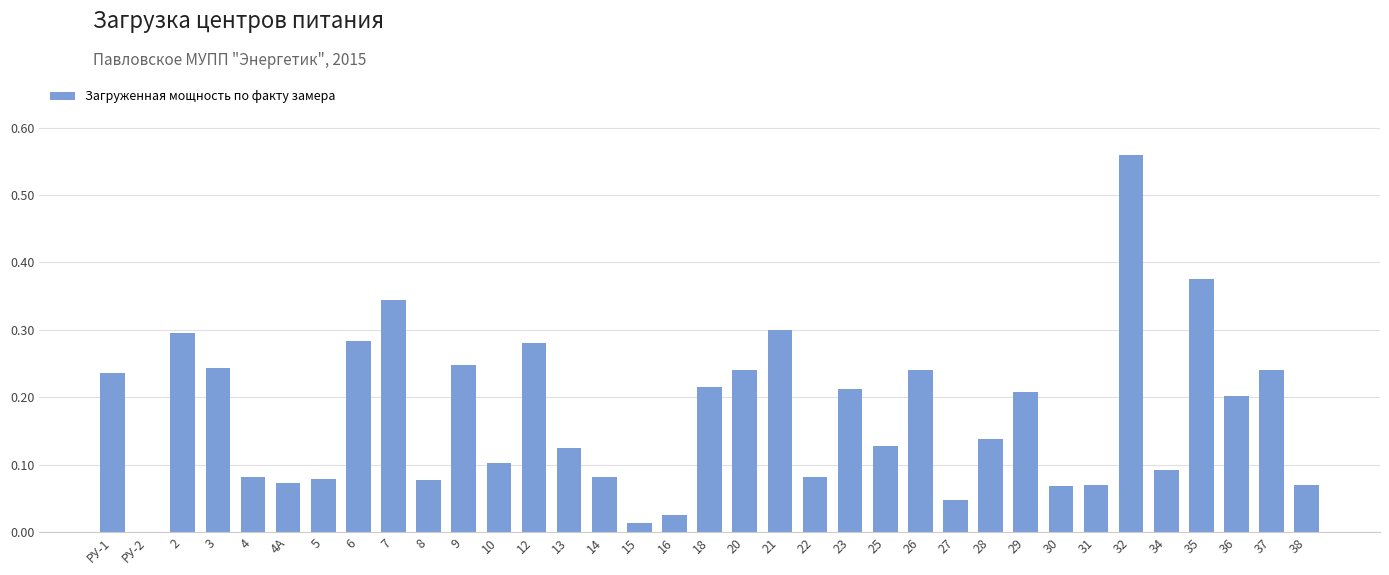

Where is the data nearest to the value 0?

РУ-2